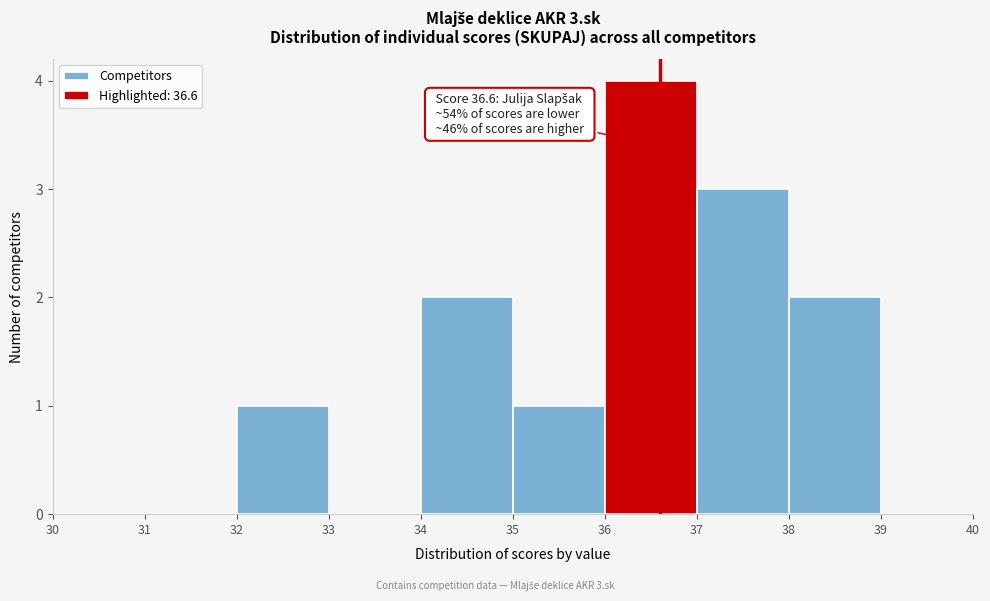

Which range on the x-axis has the tallest bar?

36 to 37